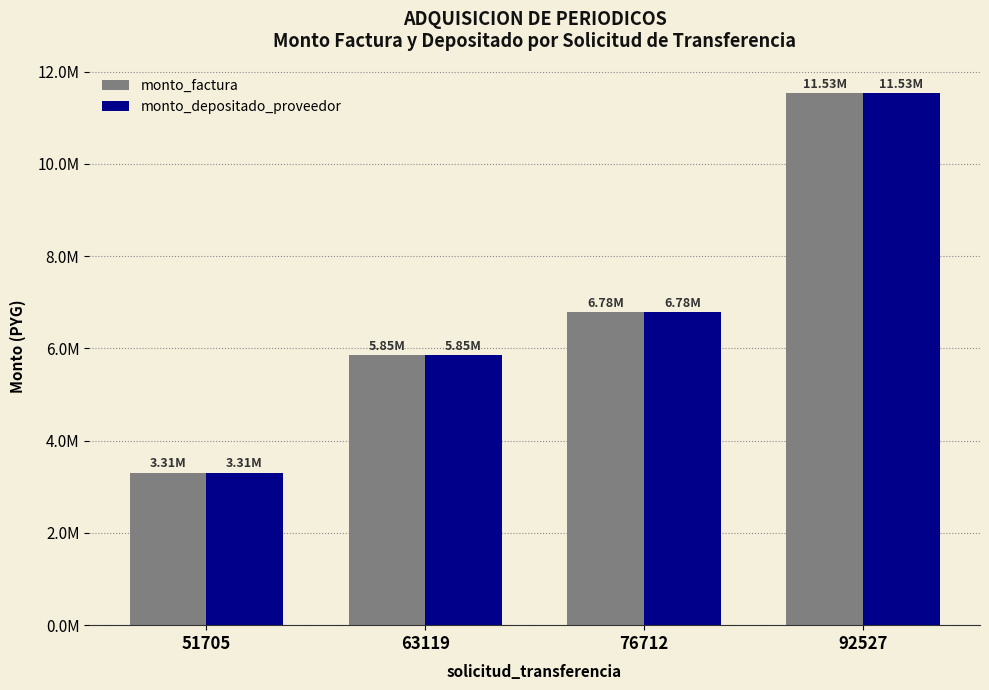

At which label does monto_factura reach its peak?

92527